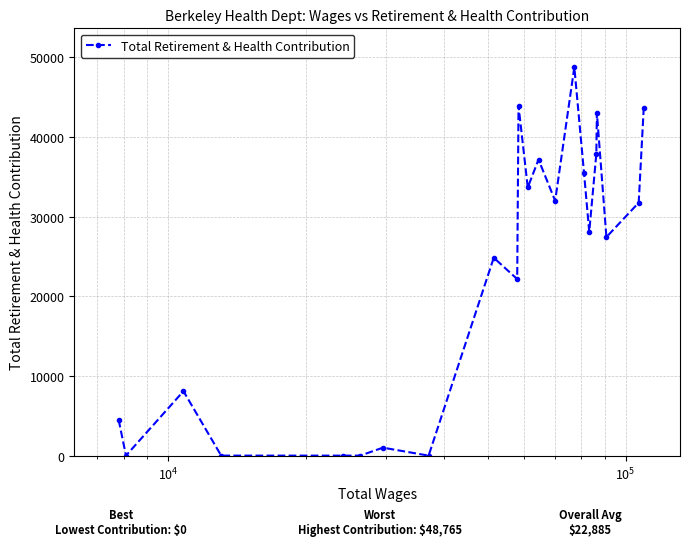

True or false: the data has more than 0 interior local peaks.

True